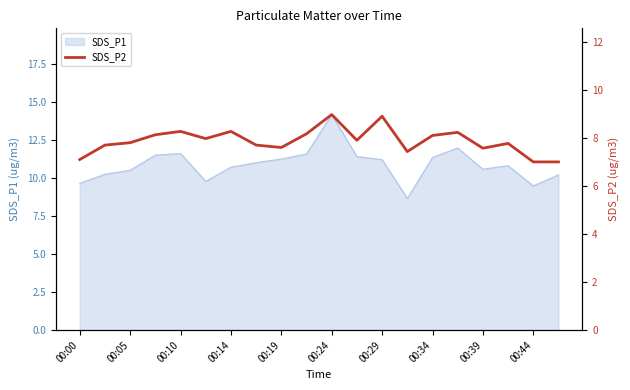

Is it true that SDS_P1 equals 14.2 at 00:24?

True